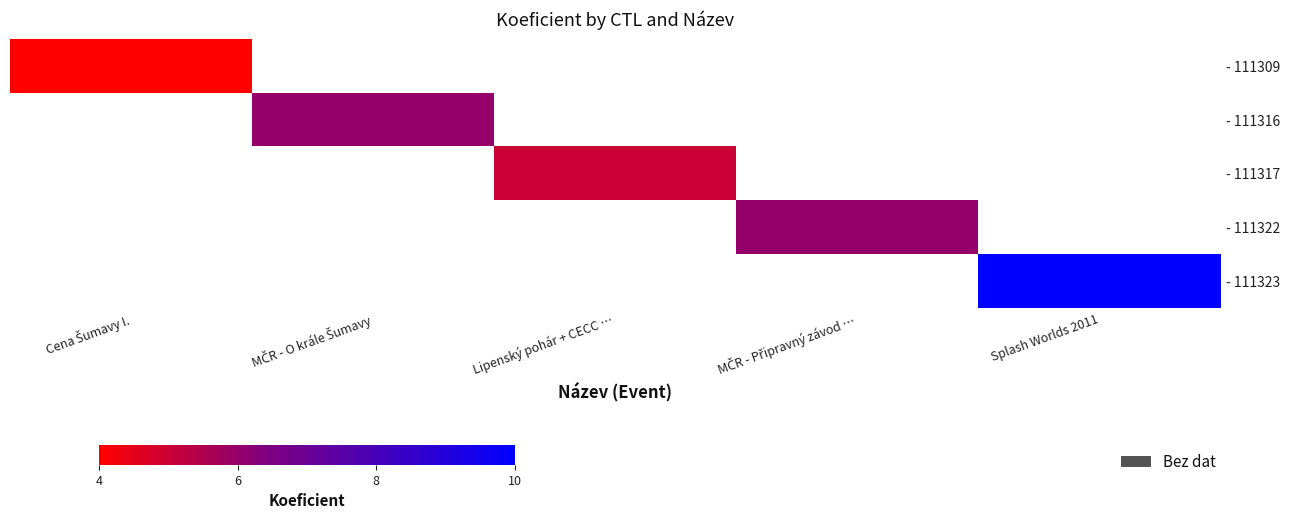

Which category has the lowest value in the - 111309 series?

Cena Šumavy I.